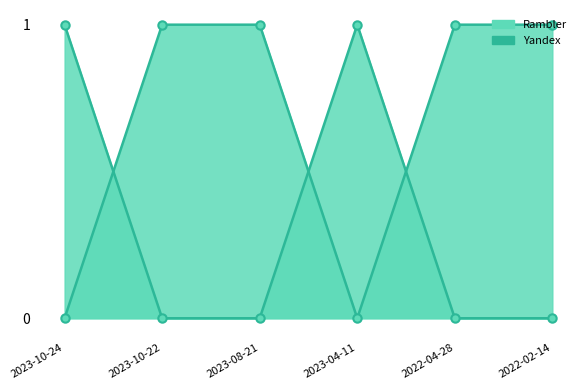

Reading right to left, what are all the values shown in this chart?

Rambler: 1	1	0	1	1	0
Yandex: 0	0	1	0	0	1